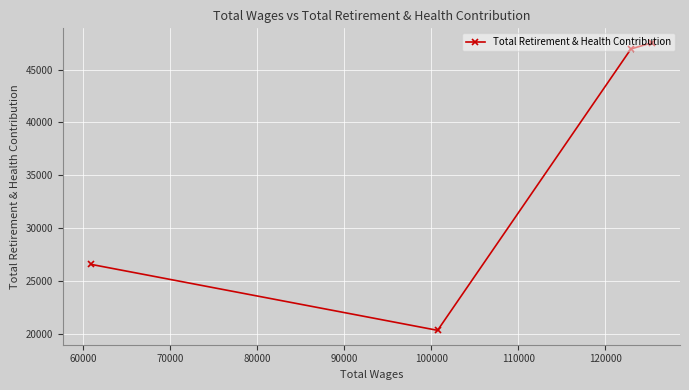

What is the average value?

35357